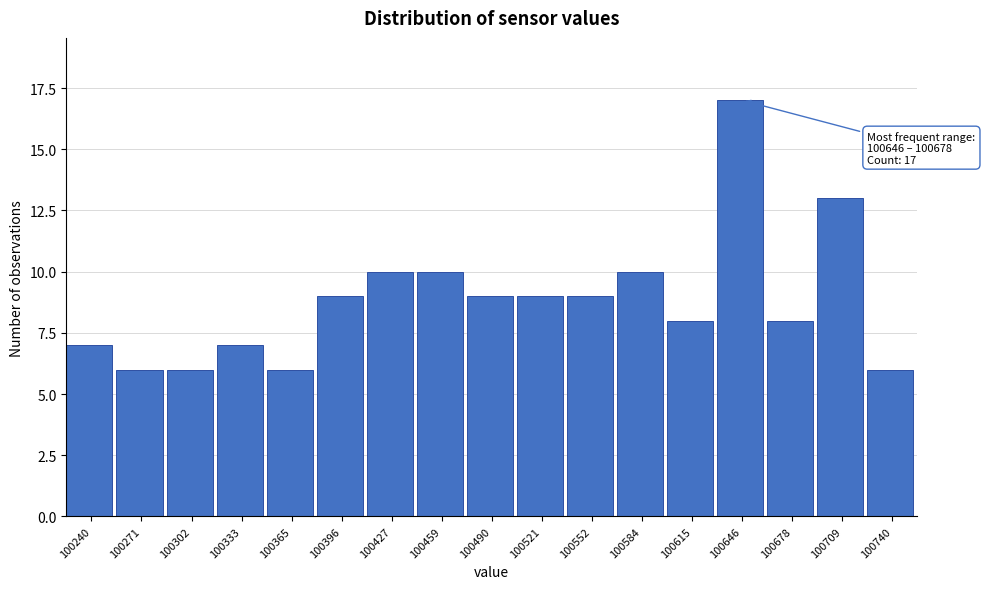

Reading right to left, list all the values displayed in this chart.

100740=6	100709=13	100678=8	100646=17	100615=8	100584=10	100552=9	100521=9	100490=9	100459=10	100427=10	100396=9	100365=6	100333=7	100302=6	100271=6	100240=7